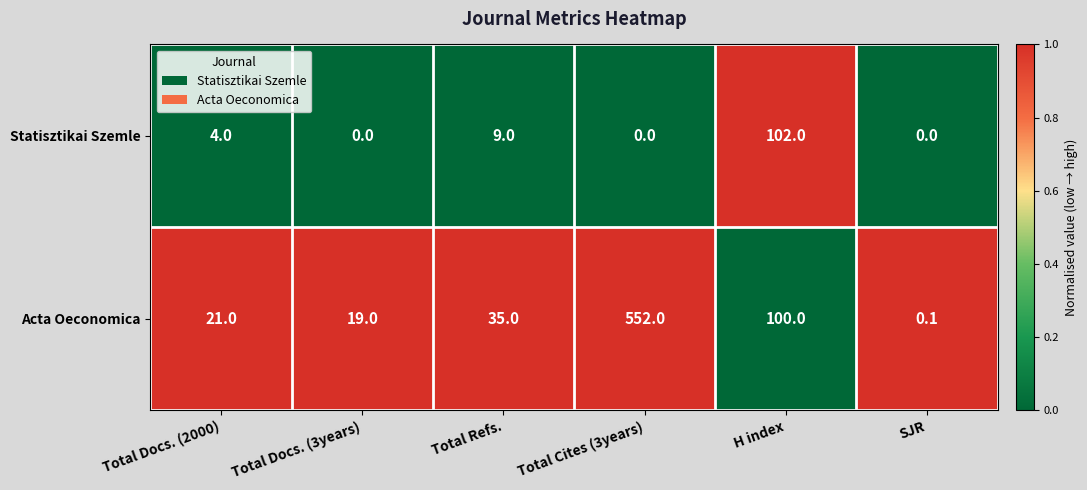

At which label does Acta Oeconomica reach its peak?

Total Cites (3years)